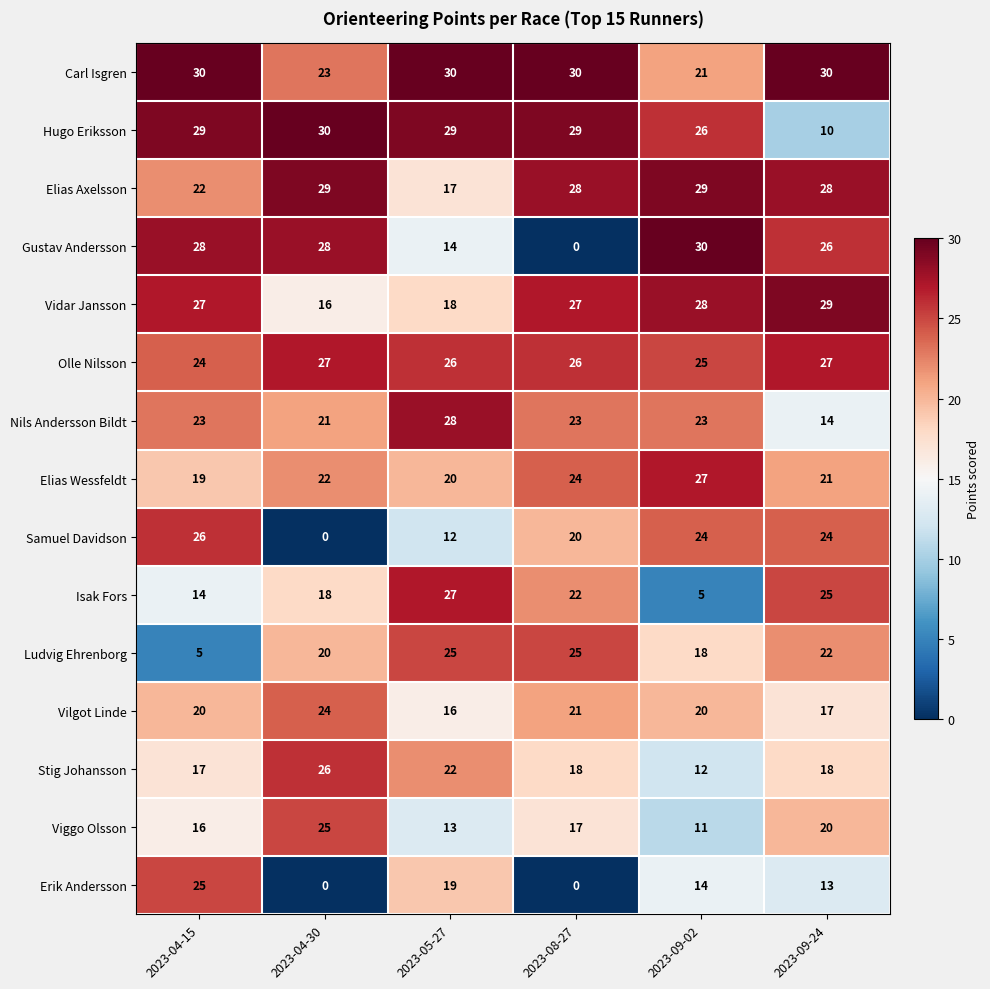

The Hugo Eriksson series shows 9 at 2023-09-02. True or false?

False